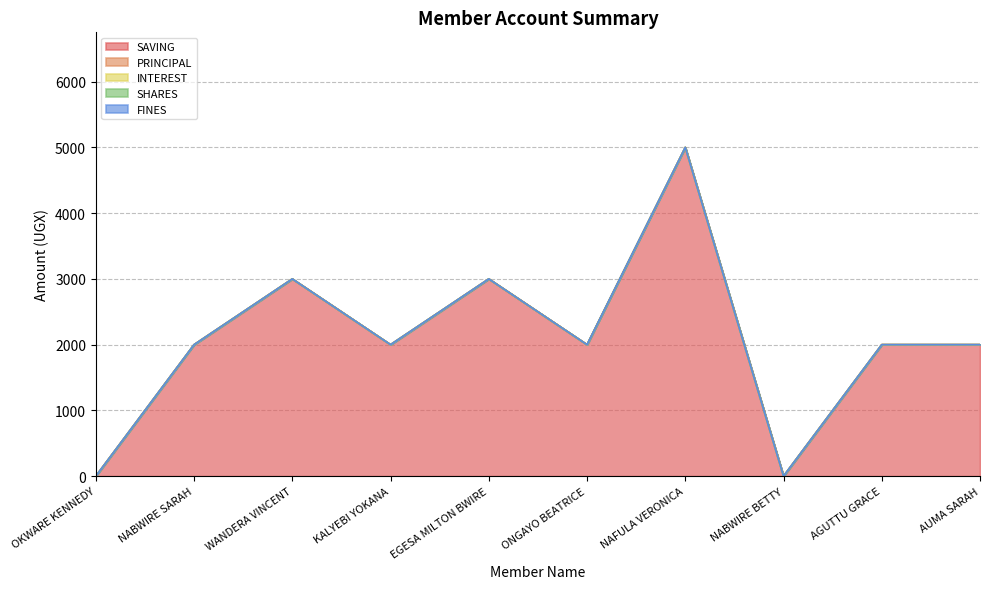

Reading left to right, extract all data points from this chart.

SAVING: OKWARE KENNEDY=0	NABWIRE SARAH=2000	WANDERA VINCENT=3000	KALYEBI YOKANA=2000	EGESA MILTON BWIRE=3000	ONGAYO BEATRICE=2000	NAFULA VERONICA=5000	NABWIRE BETTY=0	AGUTTU GRACE=2000	AUMA SARAH=2000
PRINCIPAL: OKWARE KENNEDY=0	NABWIRE SARAH=0	WANDERA VINCENT=0	KALYEBI YOKANA=0	EGESA MILTON BWIRE=0	ONGAYO BEATRICE=0	NAFULA VERONICA=0	NABWIRE BETTY=0	AGUTTU GRACE=0	AUMA SARAH=0
INTEREST: OKWARE KENNEDY=0	NABWIRE SARAH=0	WANDERA VINCENT=0	KALYEBI YOKANA=0	EGESA MILTON BWIRE=0	ONGAYO BEATRICE=0	NAFULA VERONICA=0	NABWIRE BETTY=0	AGUTTU GRACE=0	AUMA SARAH=0
SHARES: OKWARE KENNEDY=0	NABWIRE SARAH=0	WANDERA VINCENT=0	KALYEBI YOKANA=0	EGESA MILTON BWIRE=0	ONGAYO BEATRICE=0	NAFULA VERONICA=0	NABWIRE BETTY=0	AGUTTU GRACE=0	AUMA SARAH=0
FINES: OKWARE KENNEDY=0	NABWIRE SARAH=0	WANDERA VINCENT=0	KALYEBI YOKANA=0	EGESA MILTON BWIRE=0	ONGAYO BEATRICE=0	NAFULA VERONICA=0	NABWIRE BETTY=0	AGUTTU GRACE=0	AUMA SARAH=0